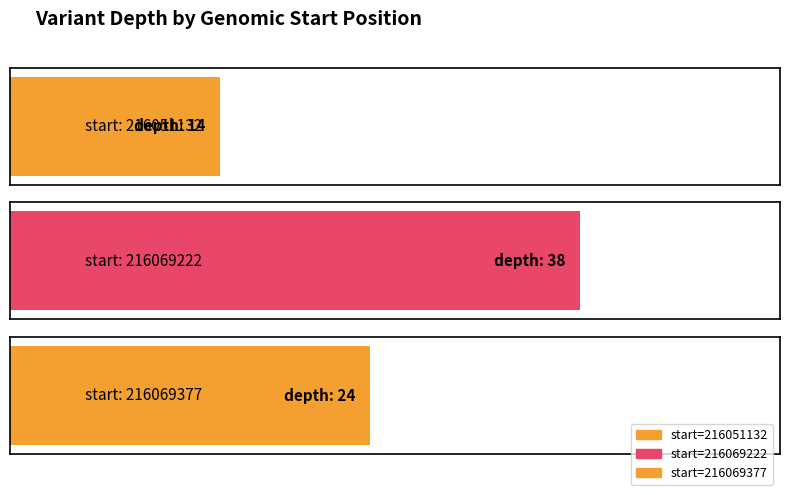

What is the change in value from 216051132 to 216069377?

+10